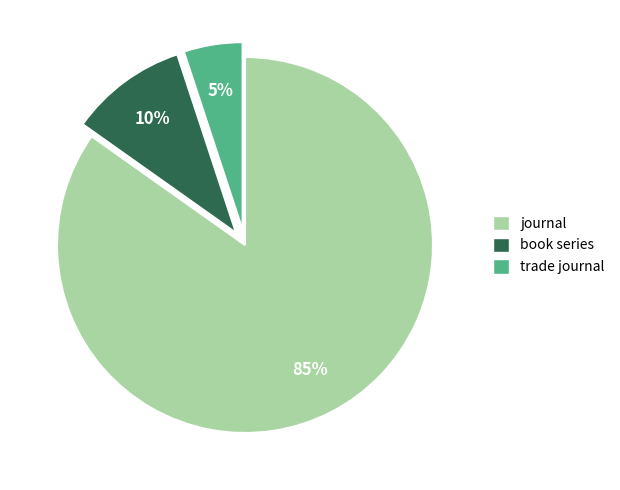

What percentage is the trade journal slice, to the nearest percent?

5%